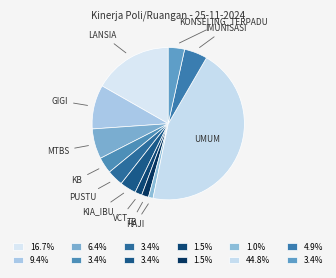

Count the number of slices in the pie.

12